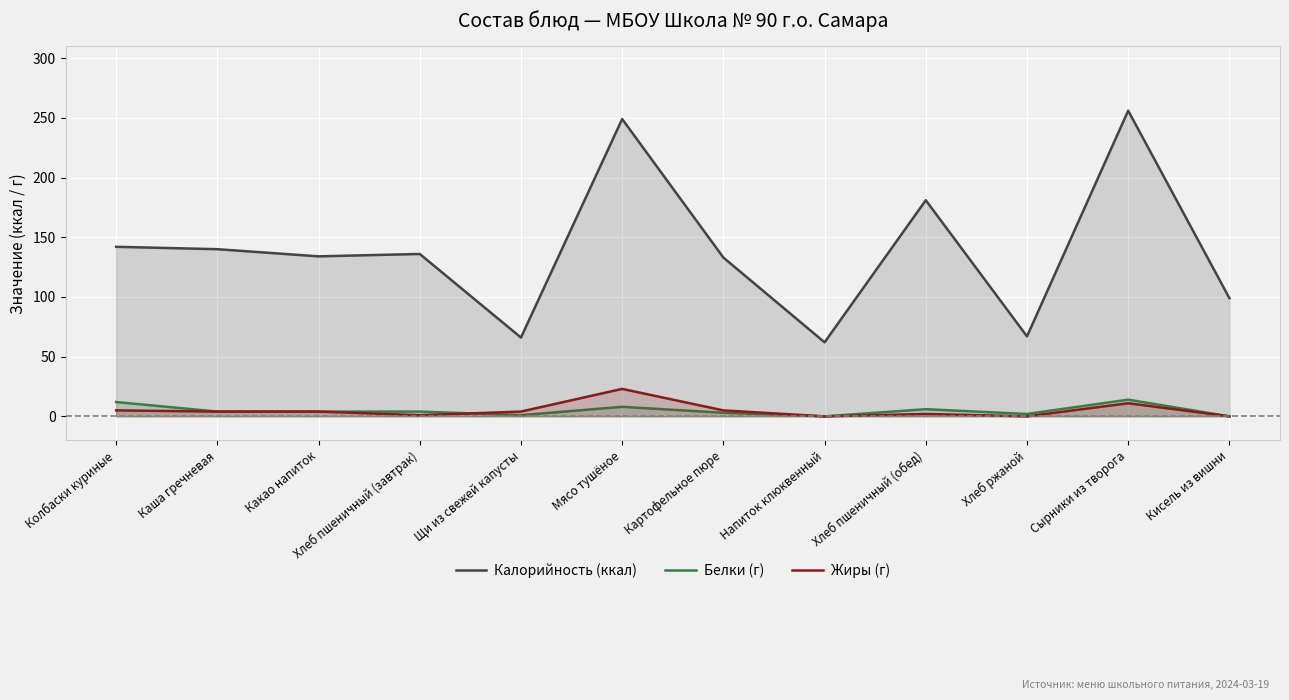

What is the average value of the Жиры (г) series?

5